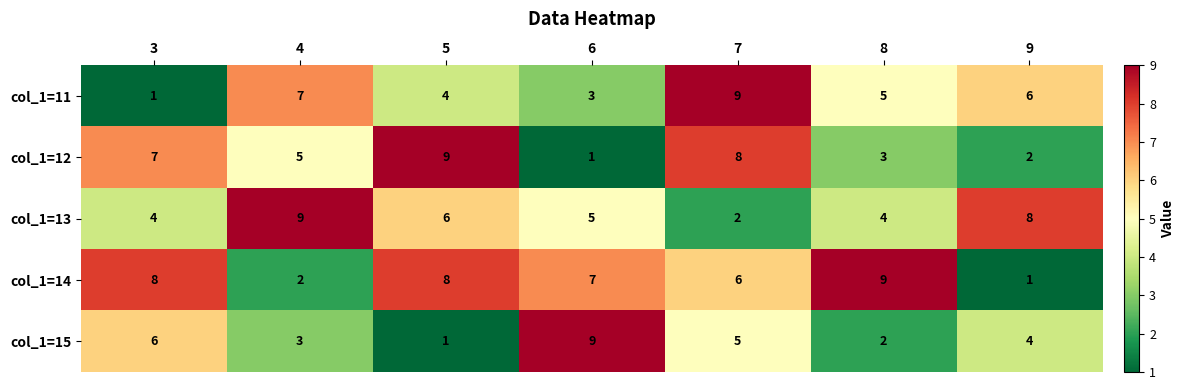

At which label is col_1=12 closest to 5?

4